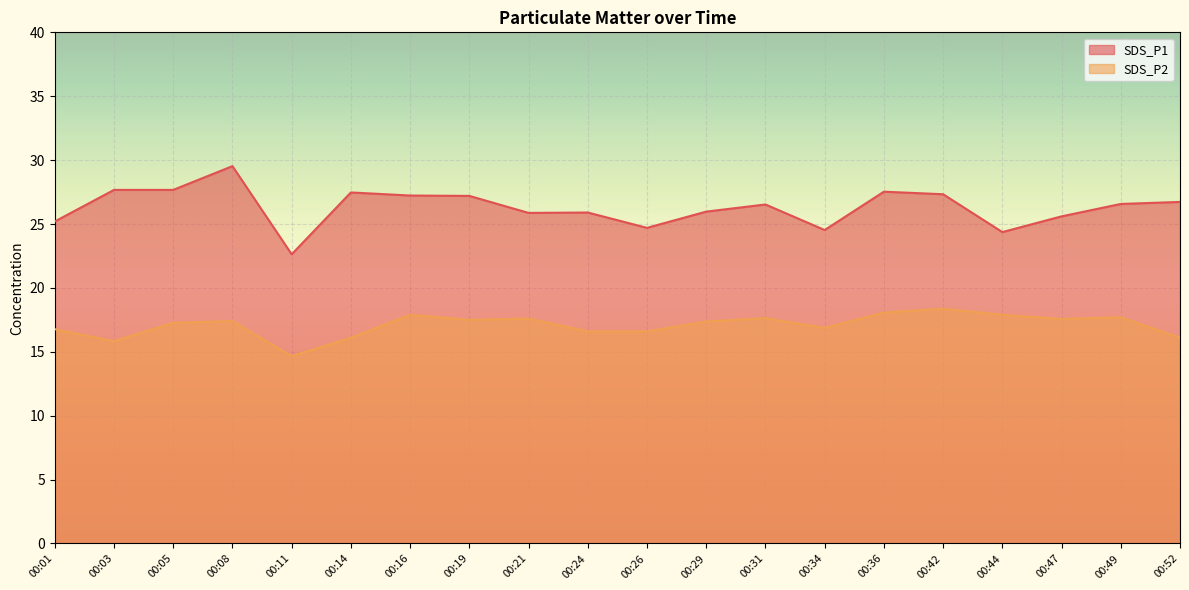

True or false: SDS_P1 has more than 1 interior local peaks.

True